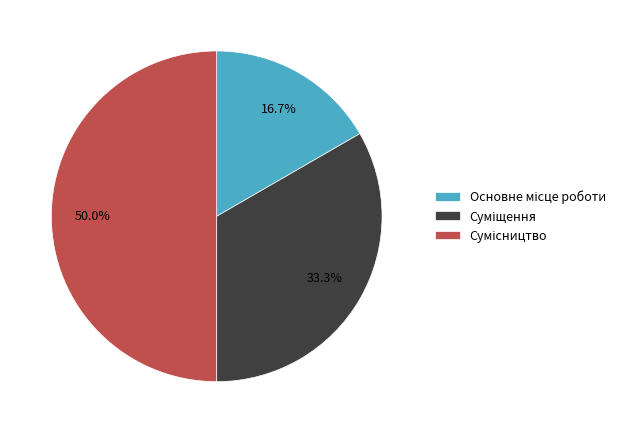

How many slices are in this pie chart?

3